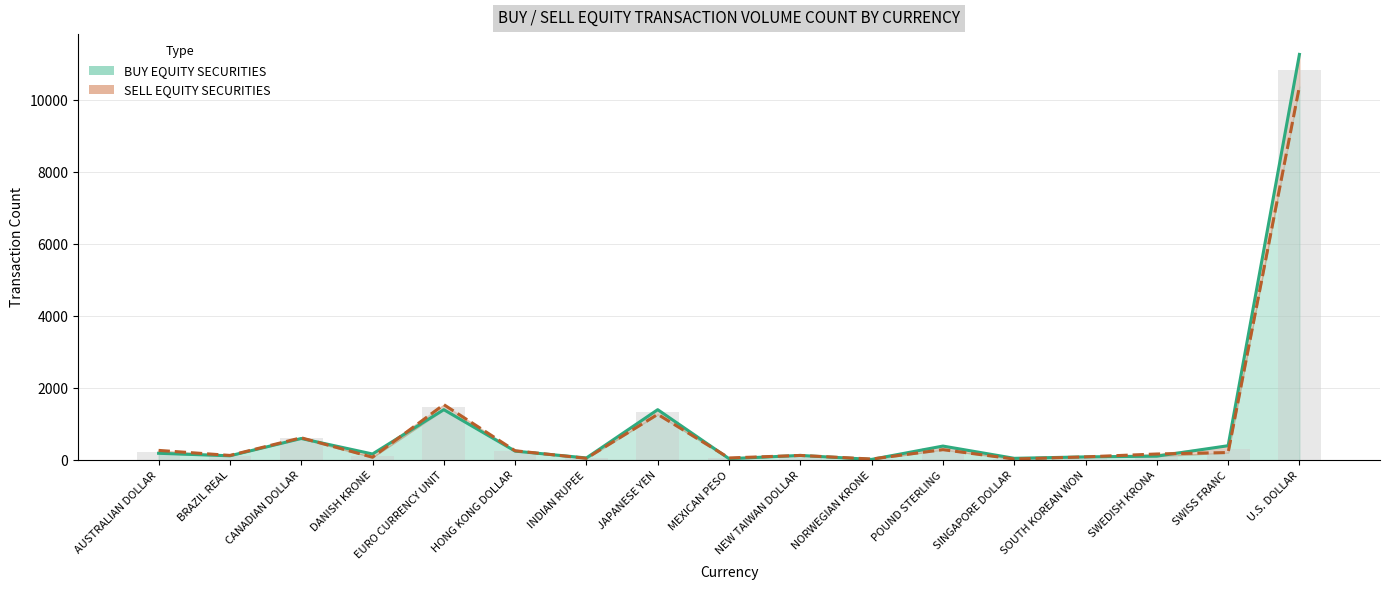

Which label corresponds to the smallest value in the chart?

NORWEGIAN KRONE